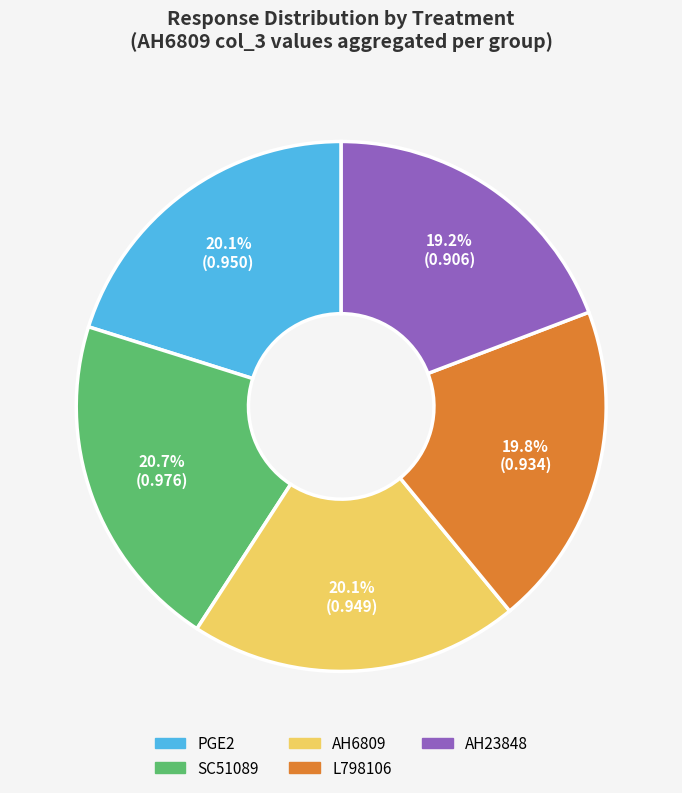

What is the ratio of the value at L798106 to the value at AH6809?

1.0